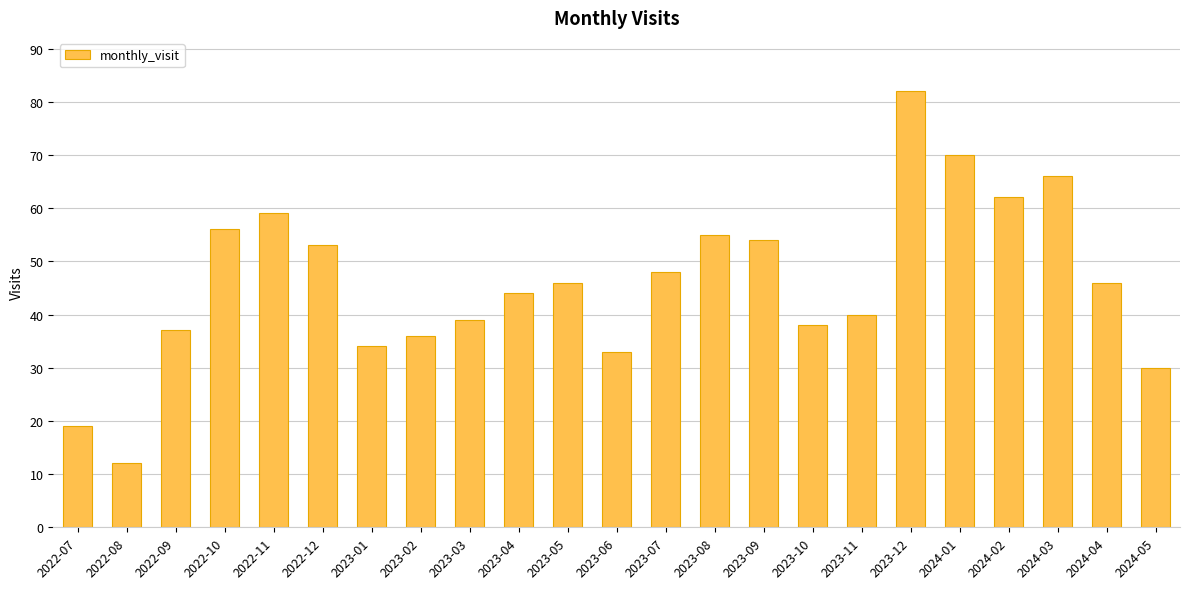

How many bars are there in total?

23